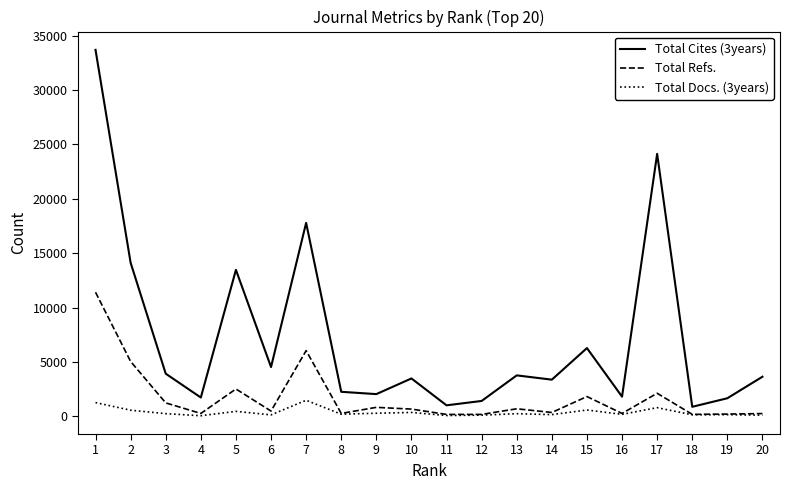

What is the spread (max minus min) of values at 3?

3675